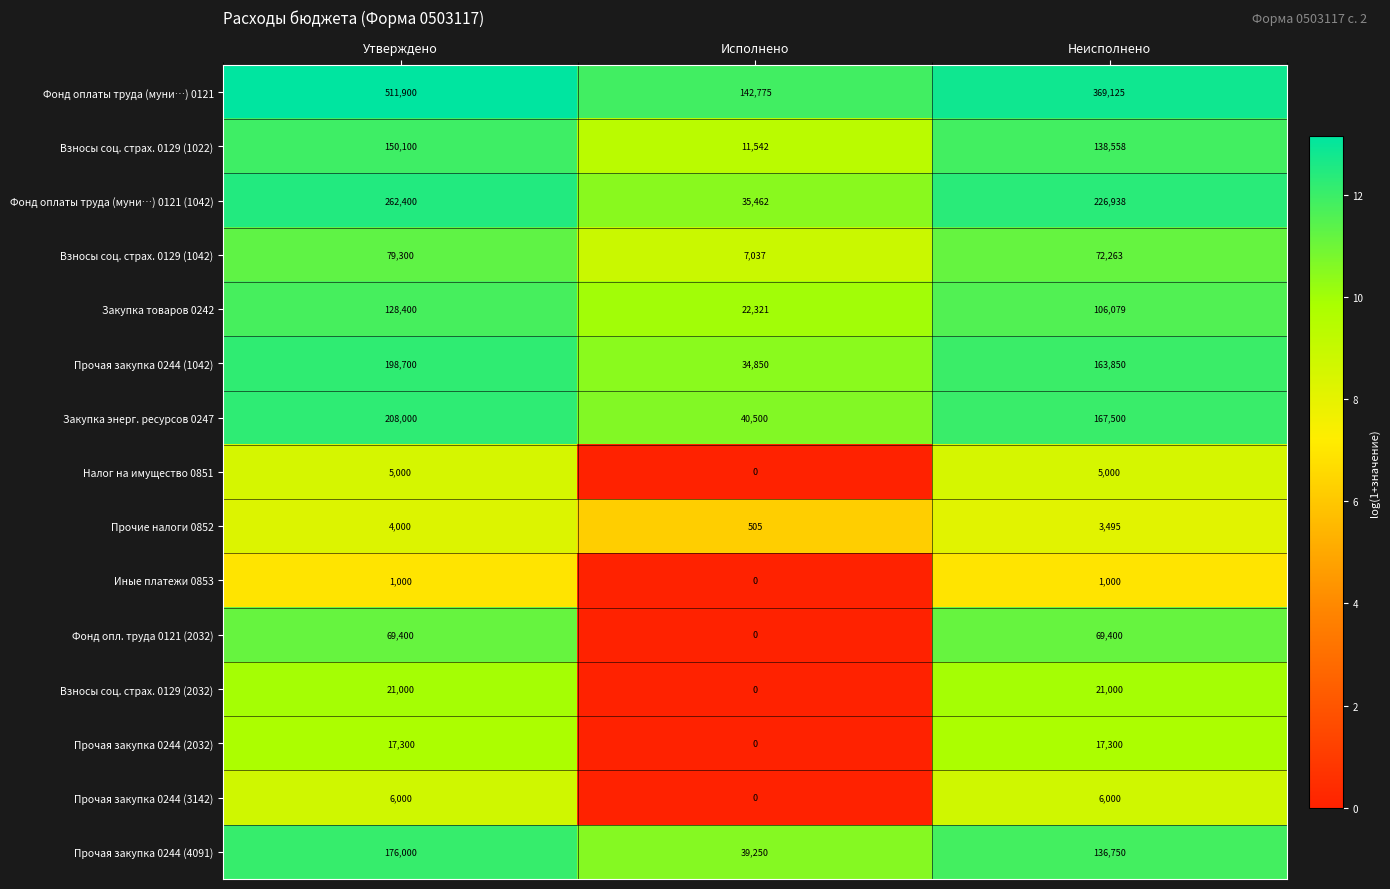

How many categories are shown in the chart?

3